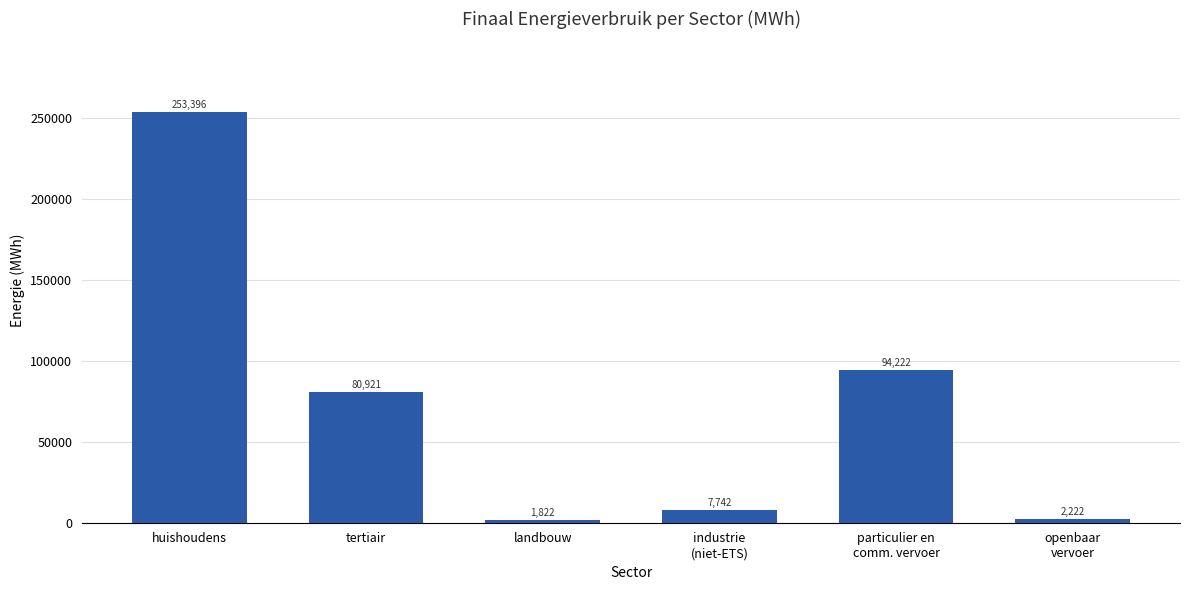

Rank the categories by value from highest to lowest.

huishoudens, particulier en
comm. vervoer, tertiair, industrie
(niet-ETS), openbaar
vervoer, landbouw